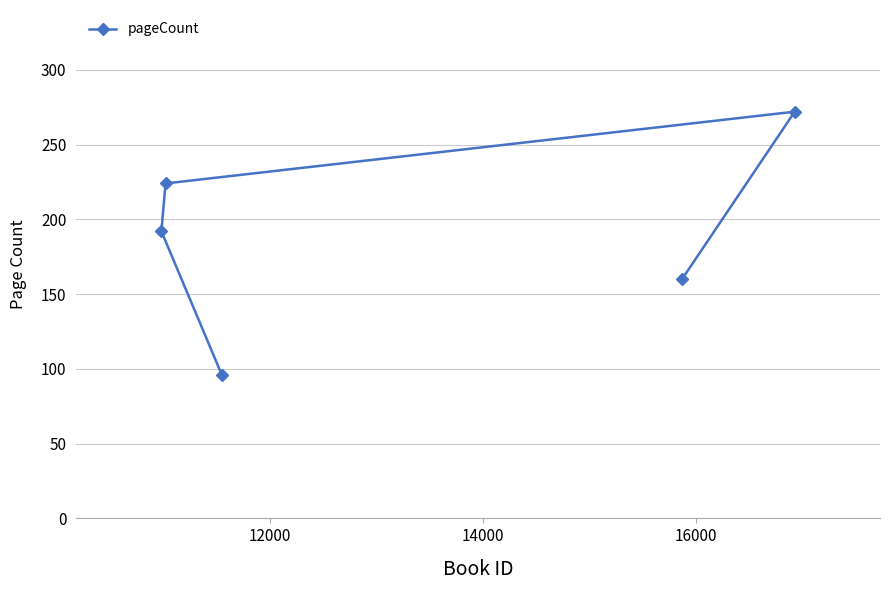

Count the number of values greater than 192.

2